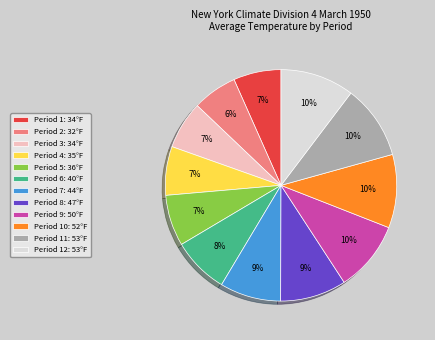

To the nearest percent, what is the difference between the largest and smallest slice percentages?

4%